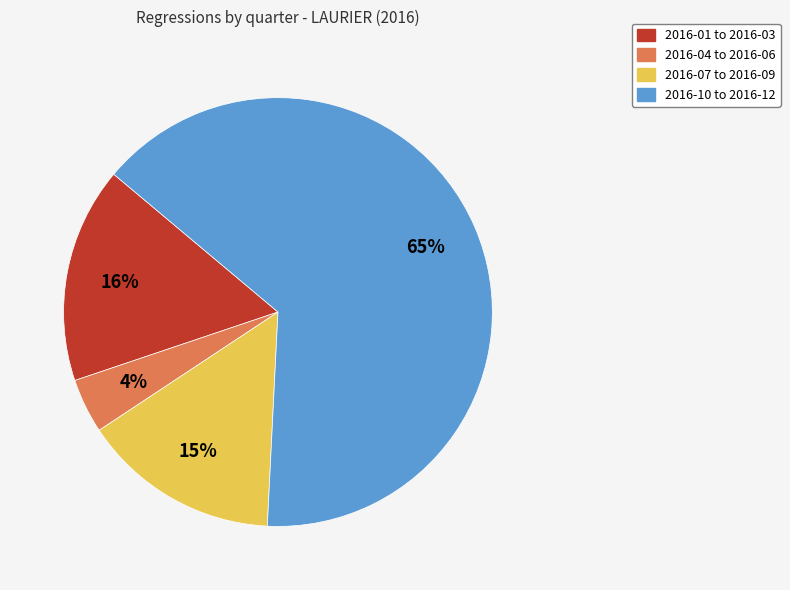

Is there a majority slice in this chart?

Yes